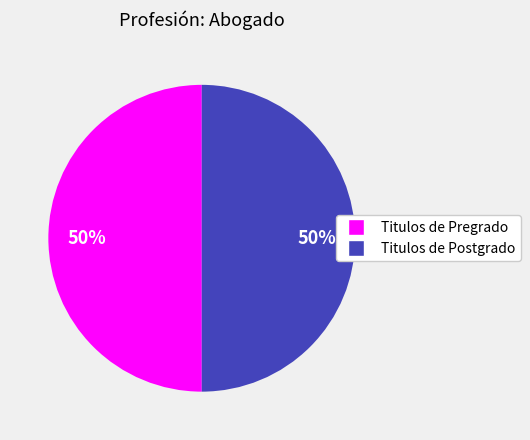

To the nearest percent, what is the average slice percentage?

50%